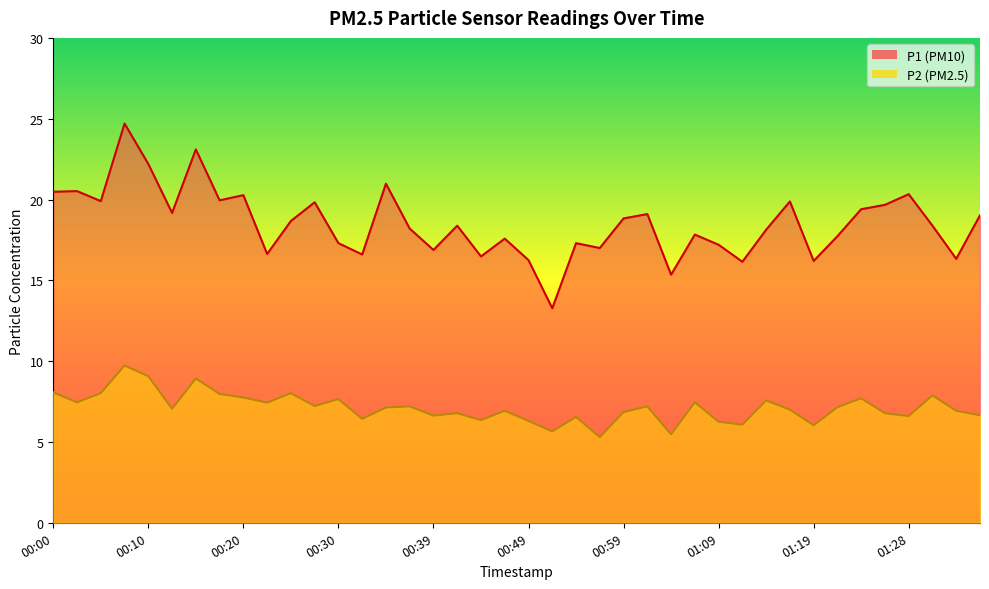

Reading left to right, list all the values displayed in this chart.

P1: 00:00=20.5	00:03=20.5	00:05=19.9	00:07=24.7	00:10=22.2	00:12=19.2	00:15=23.1	00:17=19.9	00:20=20.3	00:22=16.6	00:25=18.7	00:27=19.8	00:30=17.3	00:32=16.6	00:34=21.0	00:37=18.2	00:39=16.9	00:42=18.4	00:44=16.5	00:47=17.6	00:49=16.2	00:52=13.3	00:54=17.3	00:56=17.0	00:59=18.8	01:01=19.1	01:04=15.3	01:06=17.8	01:09=17.2	01:11=16.1	01:14=18.1	01:16=19.9	01:19=16.2	01:21=17.7	01:23=19.4	01:26=19.7	01:28=20.3	01:31=18.4	01:33=16.3	01:36=19.0
P2: 00:00=8.1	00:03=7.5	00:05=8.0	00:07=9.7	00:10=9.1	00:12=7.0	00:15=8.9	00:17=8.0	00:20=7.8	00:22=7.4	00:25=8.0	00:27=7.2	00:30=7.7	00:32=6.4	00:34=7.1	00:37=7.2	00:39=6.6	00:42=6.8	00:44=6.3	00:47=6.9	00:49=6.3	00:52=5.7	00:54=6.5	00:56=5.3	00:59=6.8	01:01=7.2	01:04=5.5	01:06=7.5	01:09=6.2	01:11=6.1	01:14=7.6	01:16=7.0	01:19=6.0	01:21=7.2	01:23=7.7	01:26=6.8	01:28=6.6	01:31=7.9	01:33=6.9	01:36=6.7